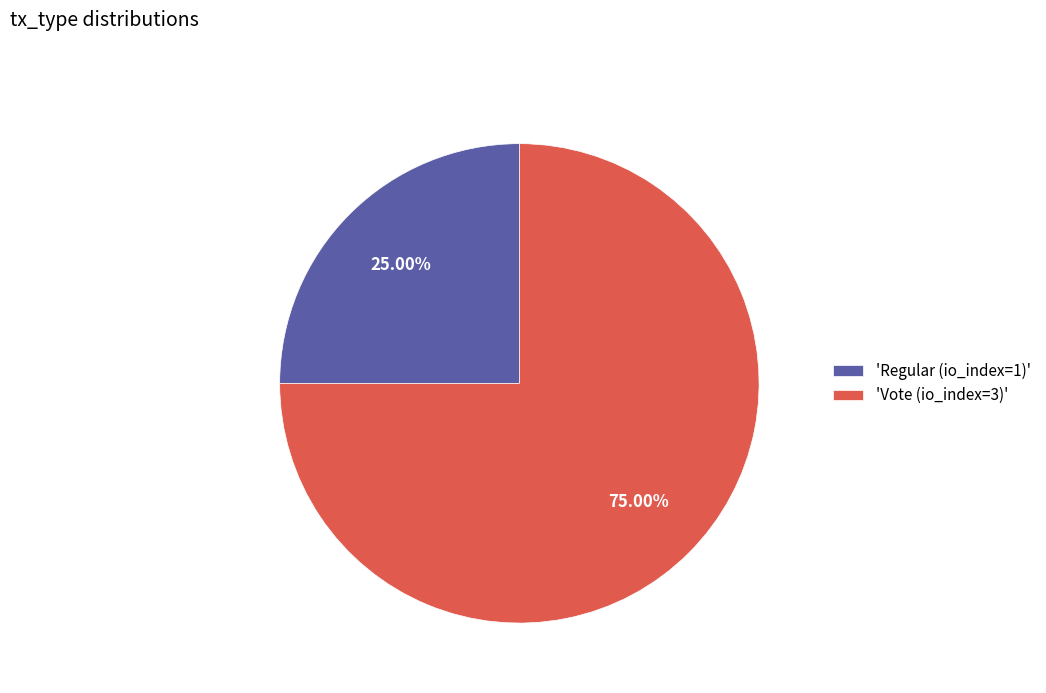

How many slices are in this pie chart?

2